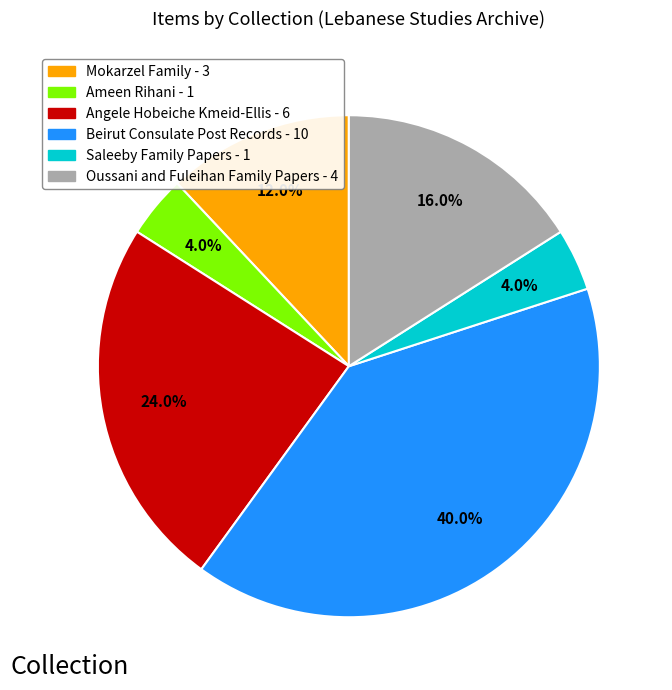

Does any single category account for the majority?

No